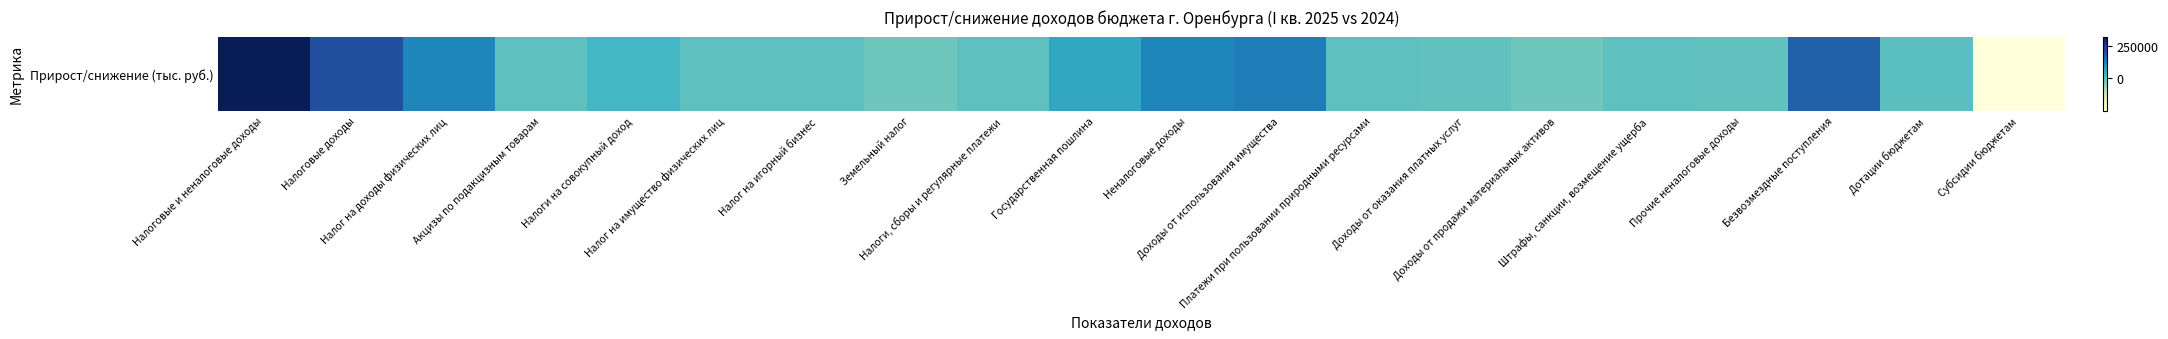

What is the average value?

44363.7